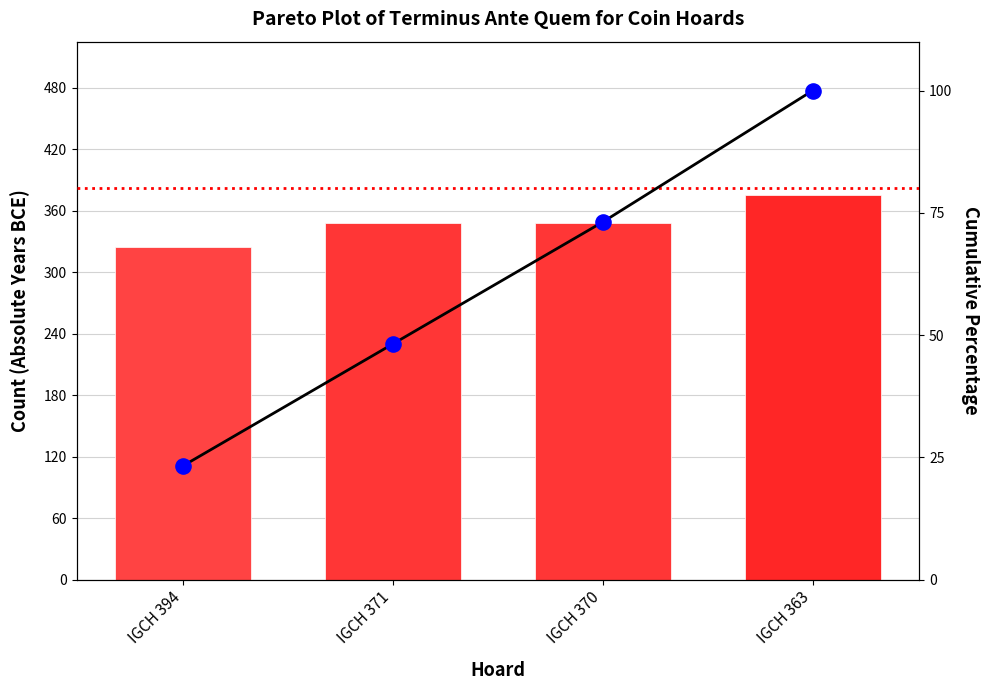

What is the total value across all series at IGCH 371?

396.2